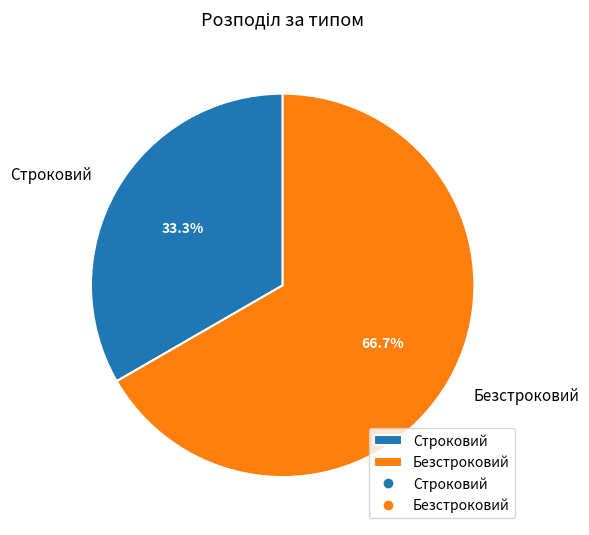

To the nearest percent, what is the combined percentage of Безстроковий and Строковий?

100%